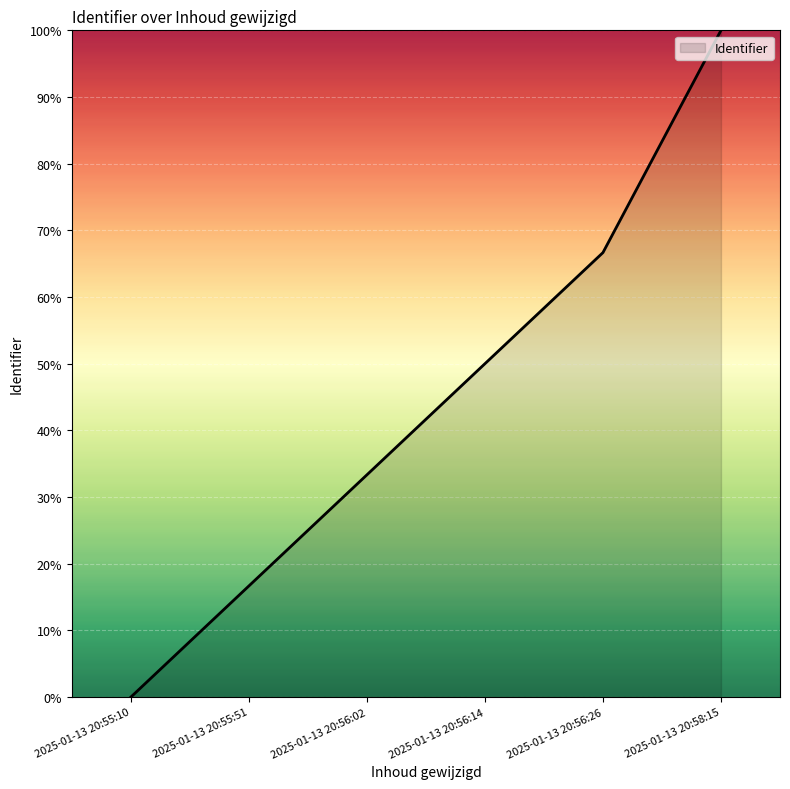

What is the difference between the maximum and minimum values?

100.0